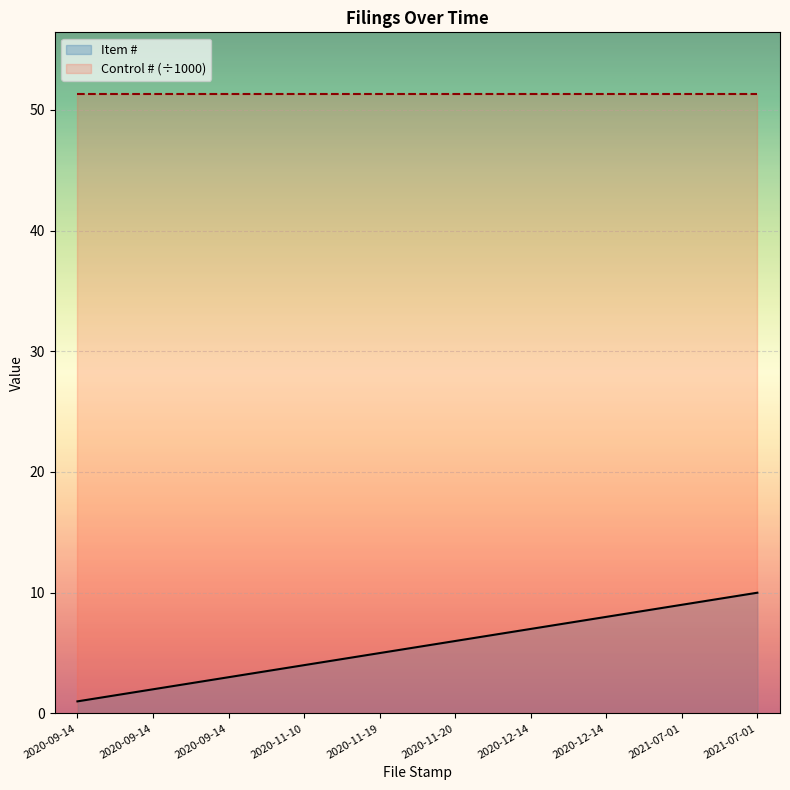

Read the value at 2020-11-20.

6